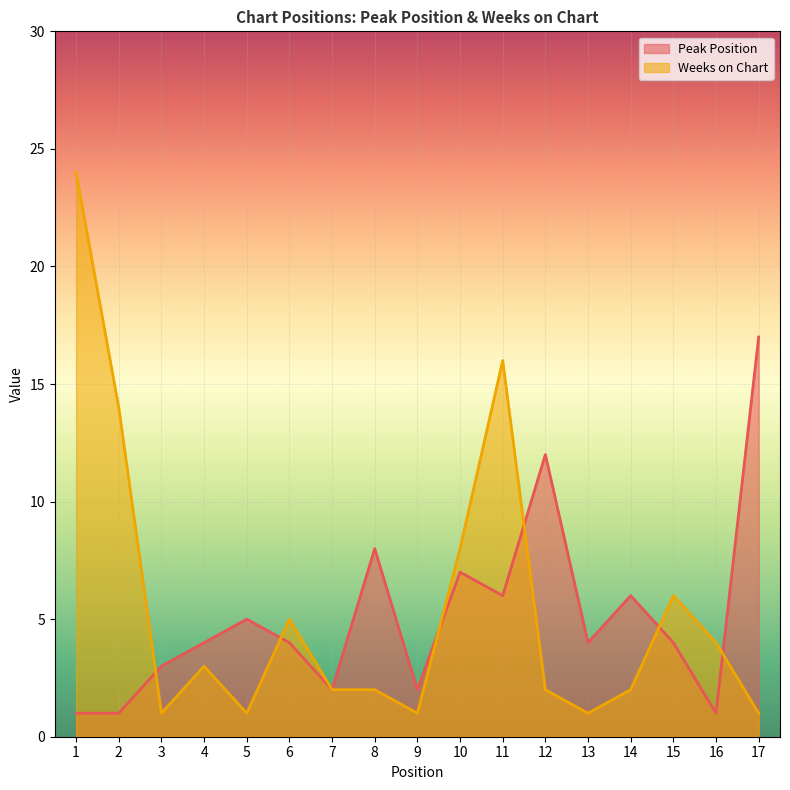

Reading left to right, list all the values displayed in this chart.

Peak Position: 1=1	2=1	3=3	4=4	5=5	6=4	7=2	8=8	9=2	10=7	11=6	12=12	13=4	14=6	15=4	16=1	17=17
Weeks on Chart: 1=24	2=14	3=1	4=3	5=1	6=5	7=2	8=2	9=1	10=8	11=16	12=2	13=1	14=2	15=6	16=4	17=1